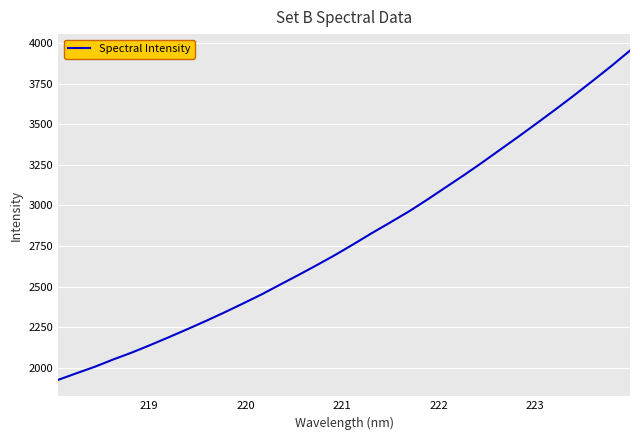

What is the difference between the maximum and minimum values?

2025.8